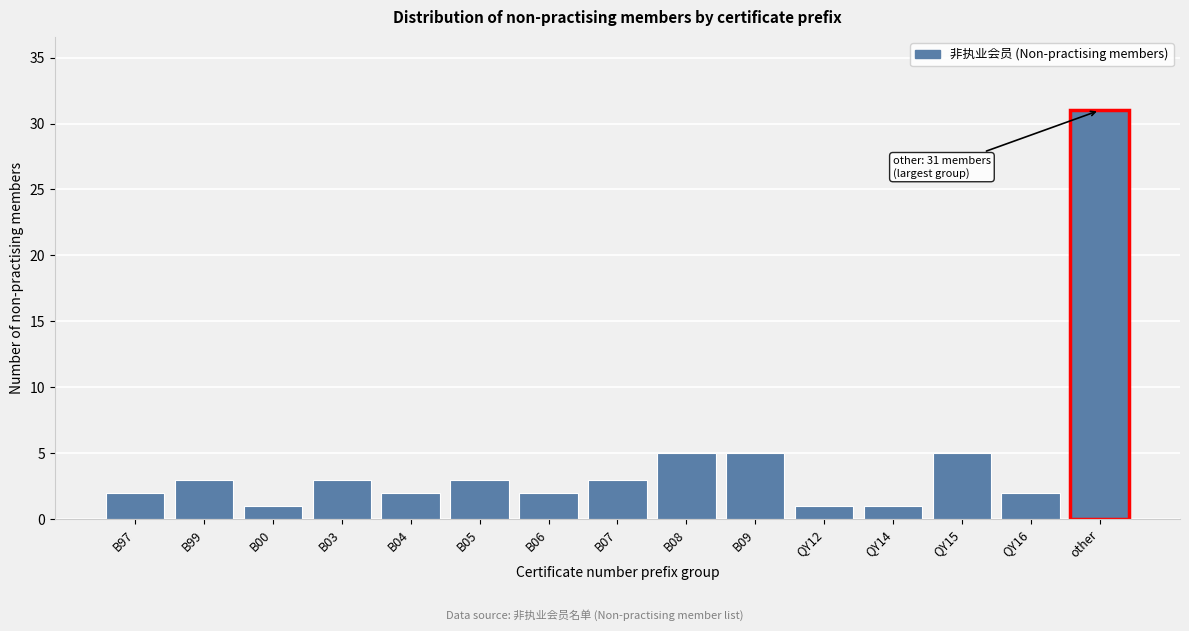

Reading left to right, transcribe all the data shown in this chart.

B97=2	B99=3	B00=1	B03=3	B04=2	B05=3	B06=2	B07=3	B08=5	B09=5	QY12=1	QY14=1	QY15=5	QY16=2	other=31